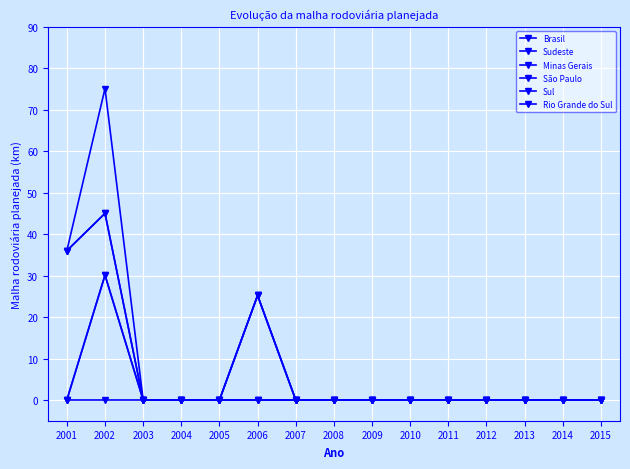

Does the chart have visible grid lines?

Yes